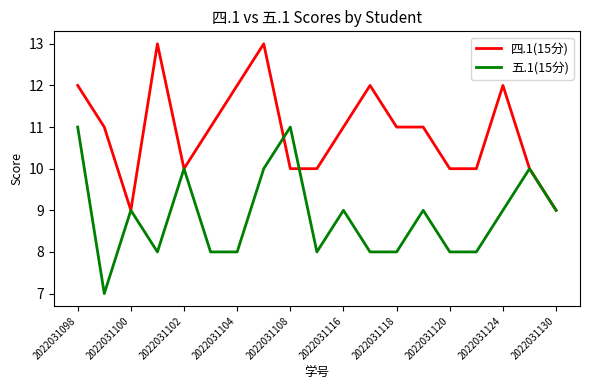

Count the number of categories in the chart.

19